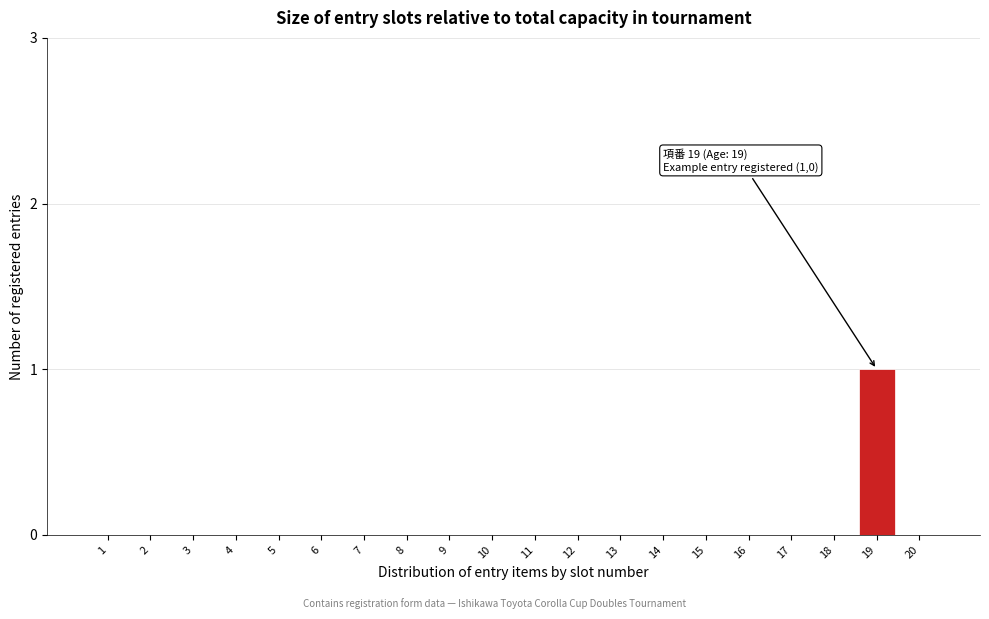

Reading left to right, what are all the values shown in this chart?

1=0	2=0	3=0	4=0	5=0	6=0	7=0	8=0	9=0	10=0	11=0	12=0	13=0	14=0	15=0	16=0	17=0	18=0	19=1	20=0